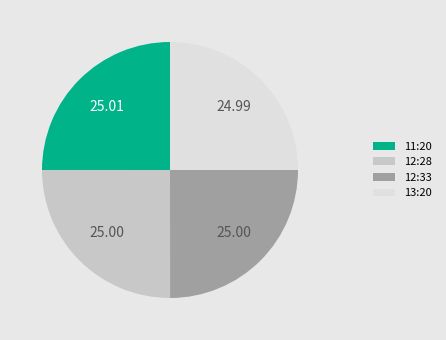

Is there any slice that represents more than half of the pie?

No